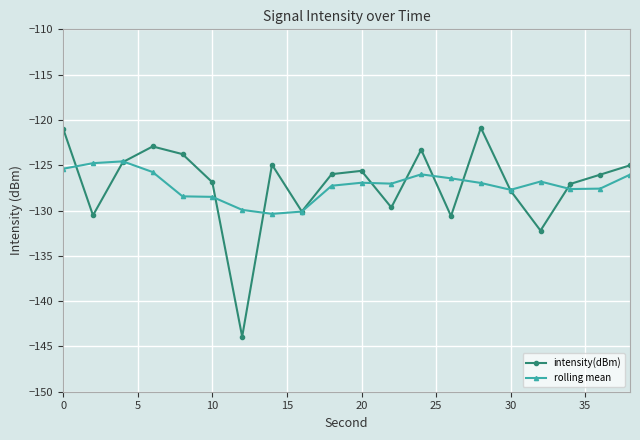

What is the greatest value displayed?

-120.9